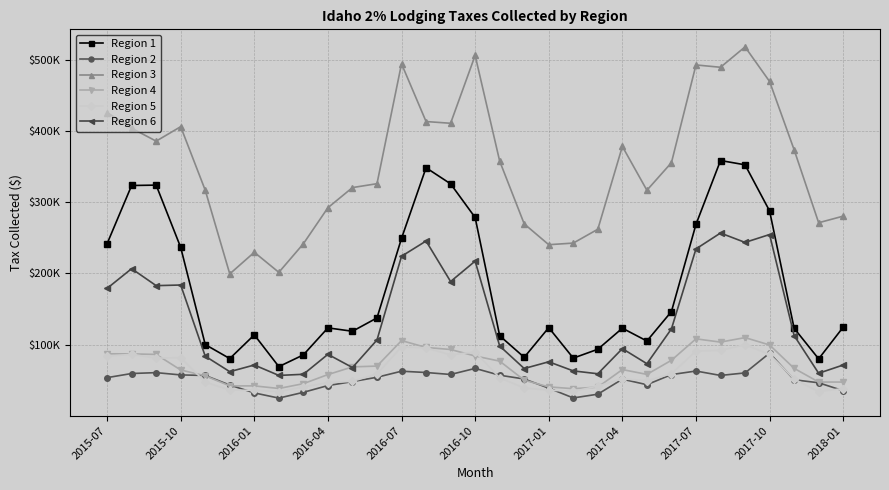

What are all the series names shown in the legend?

Region 1, Region 2, Region 3, Region 4, Region 5, Region 6